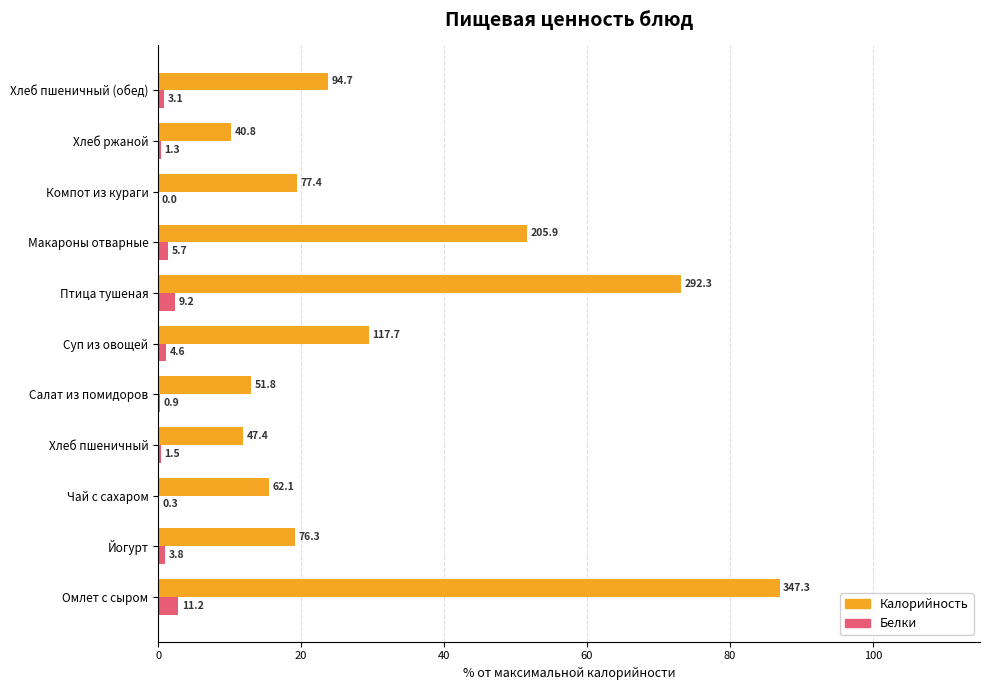

What is the difference between the second highest and second lowest values in the Калорийность series?

61.3